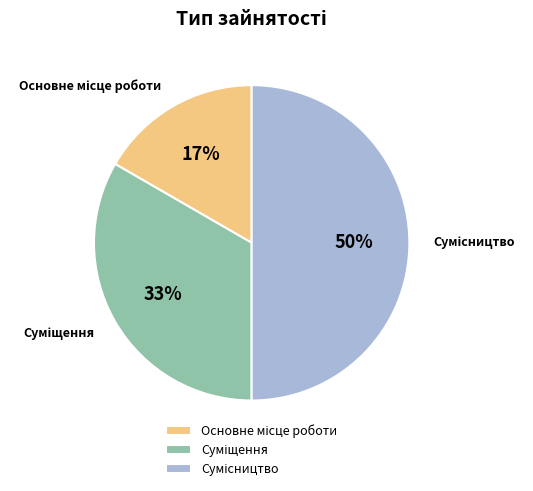

To the nearest percent, what is the difference between the largest and smallest slice percentages?

33%